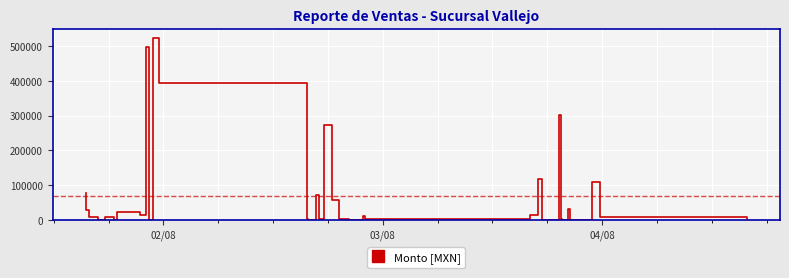

What is the difference between the maximum and minimum values?

524000.0